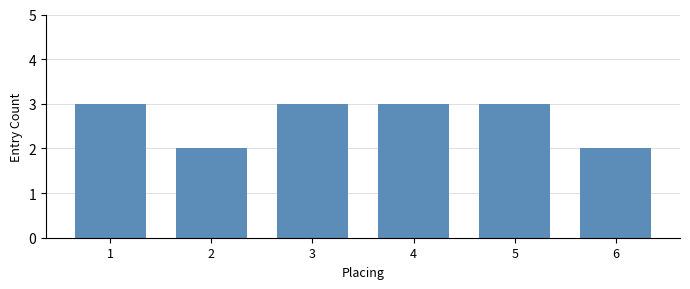

What is the greatest value displayed?

3